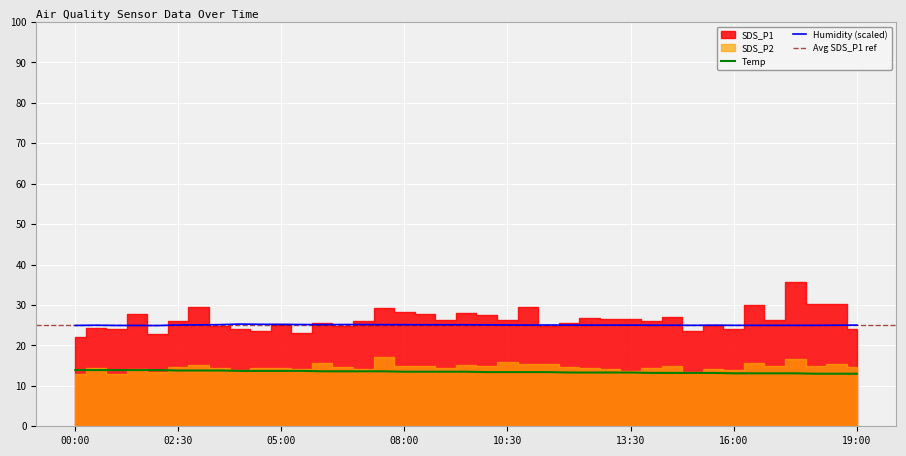

List the labels in order of Humidity value, smallest first.

02:00, 00:00, 01:00, 01:30, 15:00, 16:00, 16:30, 17:00, 17:30, 18:00, 00:30, 14:00, 14:30, 15:30, 18:30, 11:00, 12:00, 12:30, 13:00, 13:30, 19:00, 02:30, 10:30, 11:30, 03:00, 10:00, 08:30, 09:00, 09:30, 03:30, 06:00, 07:30, 08:00, 05:30, 06:30, 07:00, 05:00, 04:30, 04:00